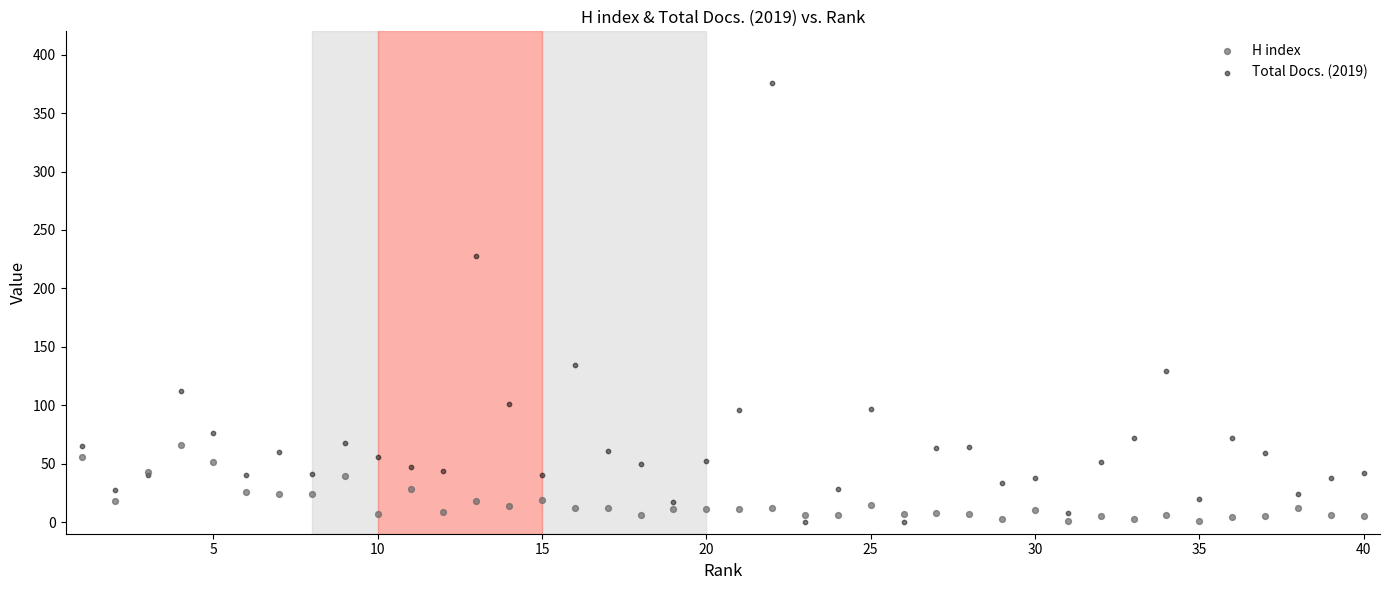

Which series has the widest spread of Y values?

Total Docs. (2019)